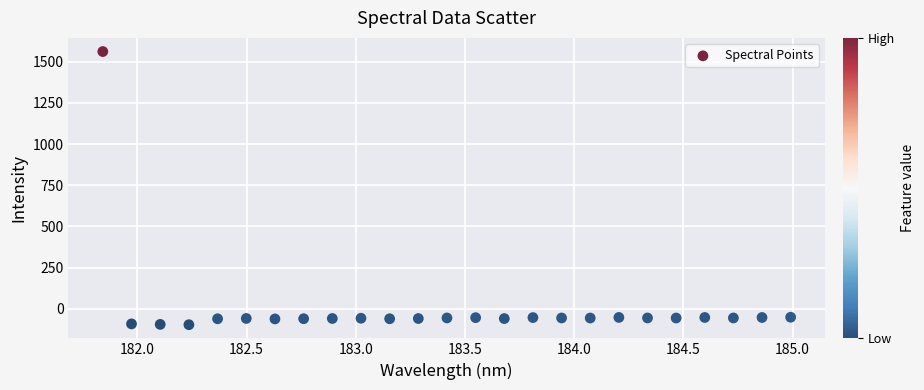

What is the range of X values (max minus min)?

3.1